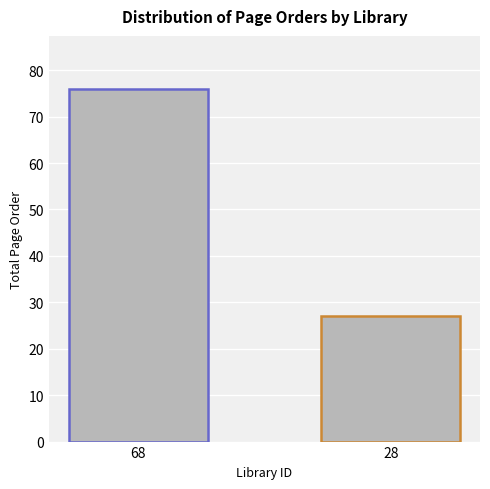

Which has a higher value, 28 or 68?

68